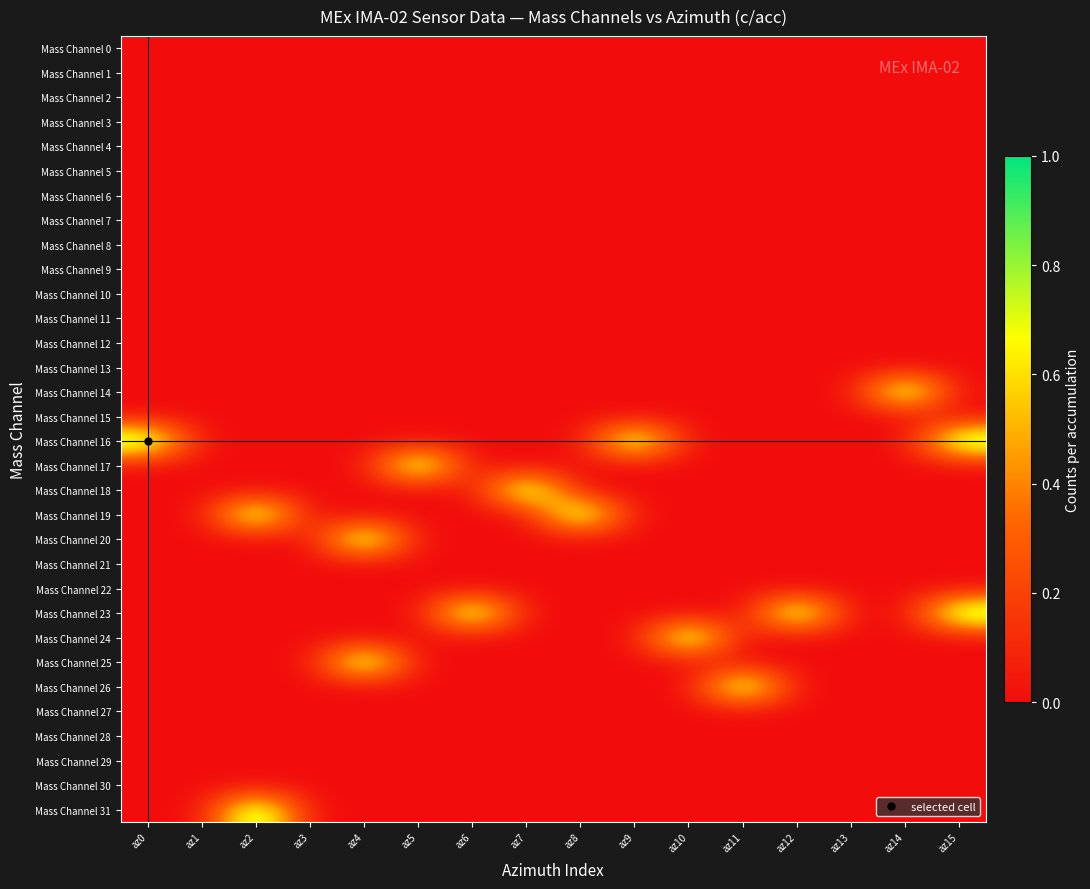

Rank the series at az1 from lowest to highest value.

Mass Channel 0, Mass Channel 1, Mass Channel 2, Mass Channel 3, Mass Channel 4, Mass Channel 5, Mass Channel 6, Mass Channel 7, Mass Channel 8, Mass Channel 9, Mass Channel 10, Mass Channel 11, Mass Channel 12, Mass Channel 13, Mass Channel 14, Mass Channel 15, Mass Channel 16, Mass Channel 17, Mass Channel 18, Mass Channel 19, Mass Channel 20, Mass Channel 21, Mass Channel 22, Mass Channel 23, Mass Channel 24, Mass Channel 25, Mass Channel 26, Mass Channel 27, Mass Channel 28, Mass Channel 29, Mass Channel 30, Mass Channel 31